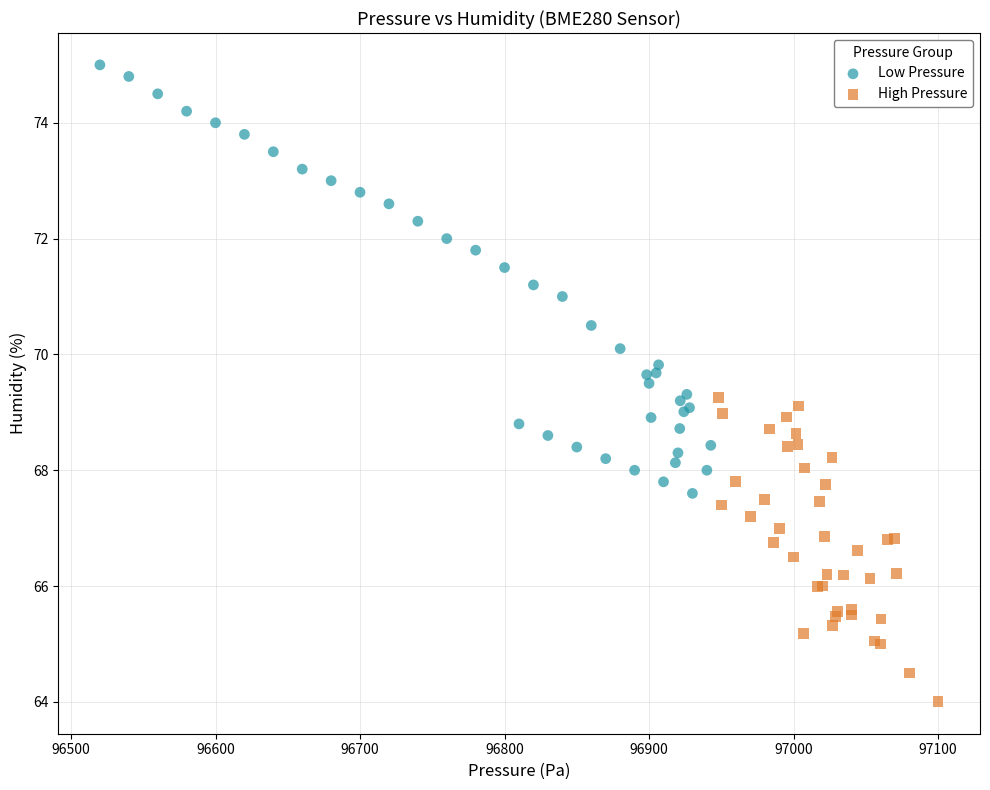

Which series has the widest spread of Y values?

Low Pressure